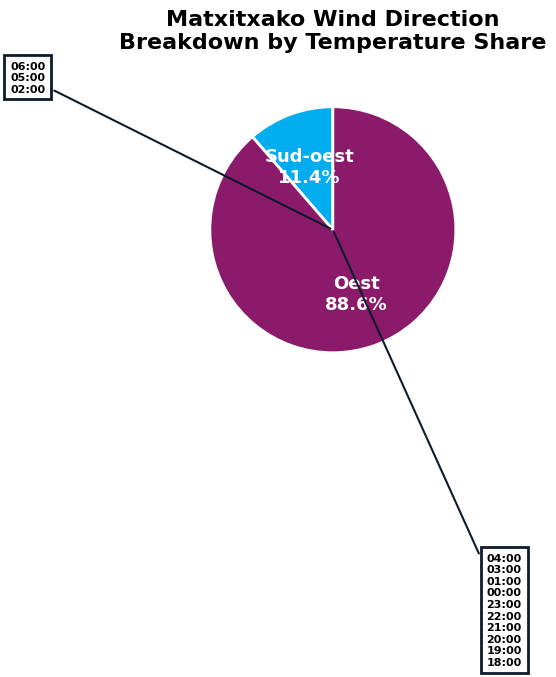

Count the number of slices in the pie.

2